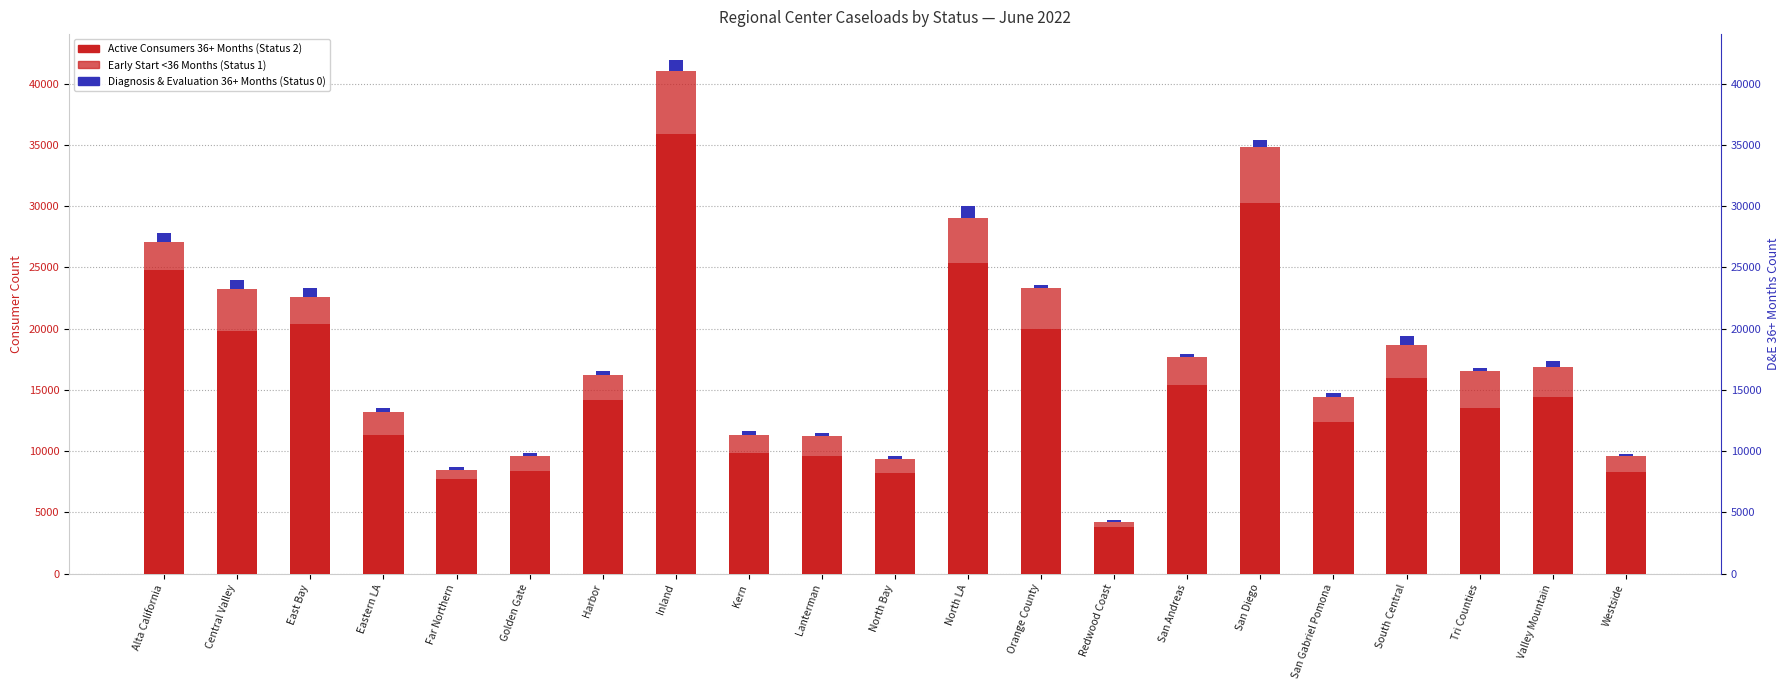

Is the value of Diagnosis & Evaluation 36+ Months (Status 0) at Central Valley greater than the value of Early Start <36 Months (Status 1) at San Diego?

No